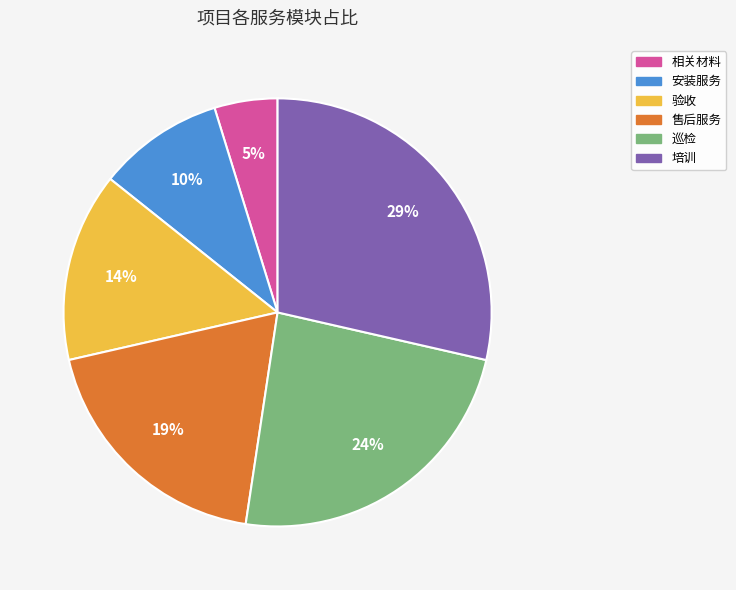

Does any single category account for the majority?

No